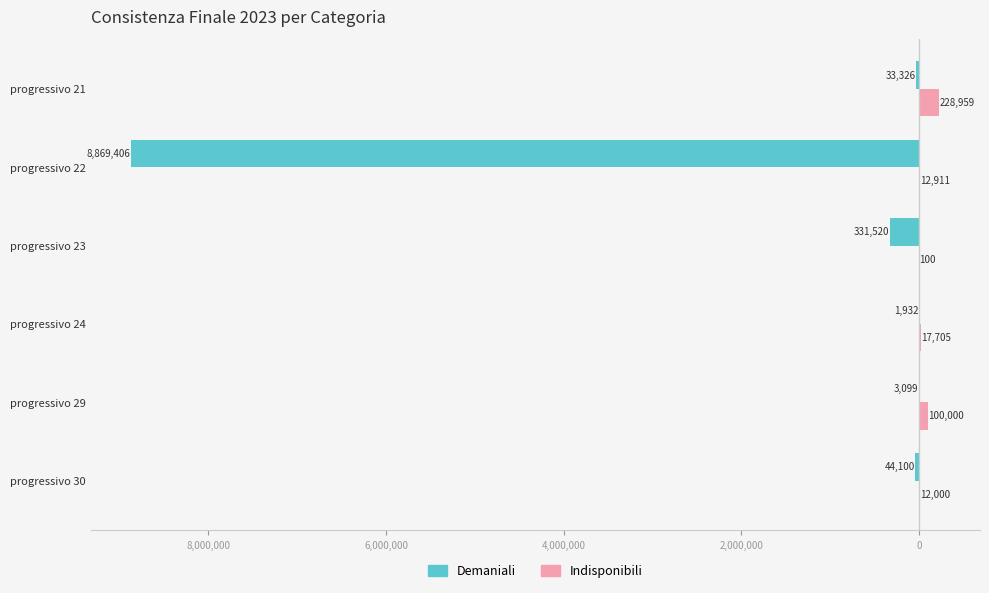

What are all the series names shown in the legend?

Demaniali, Indisponibili